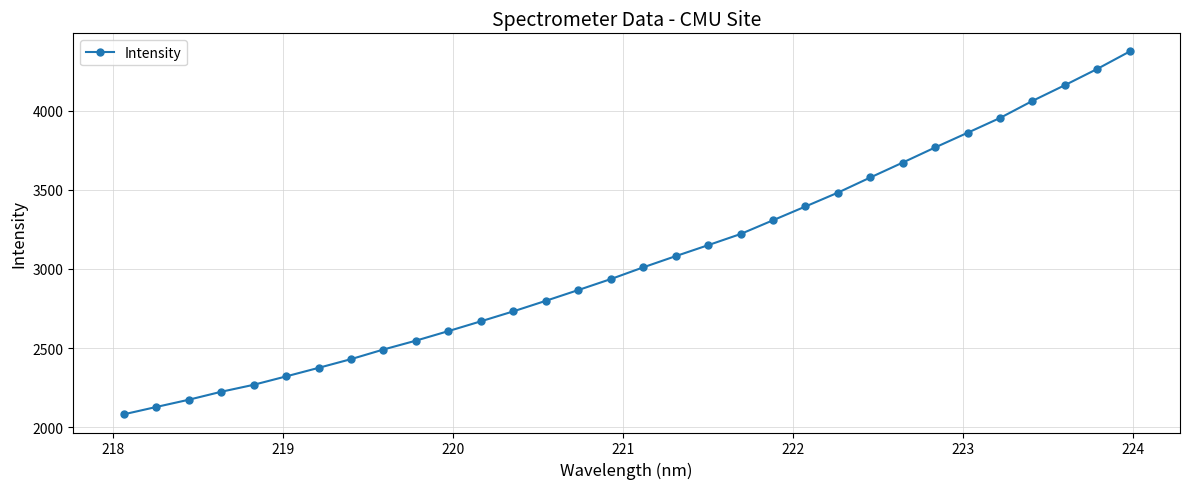

What is the difference between the second highest and second lowest values?

2136.0